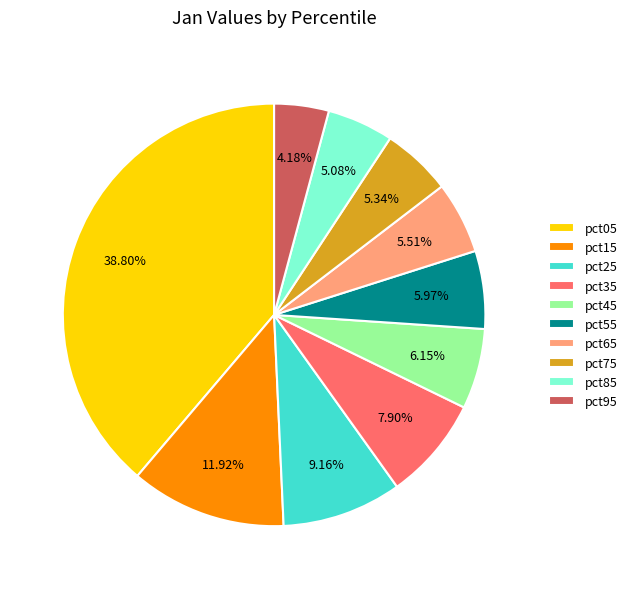

How many slices are in this pie chart?

10